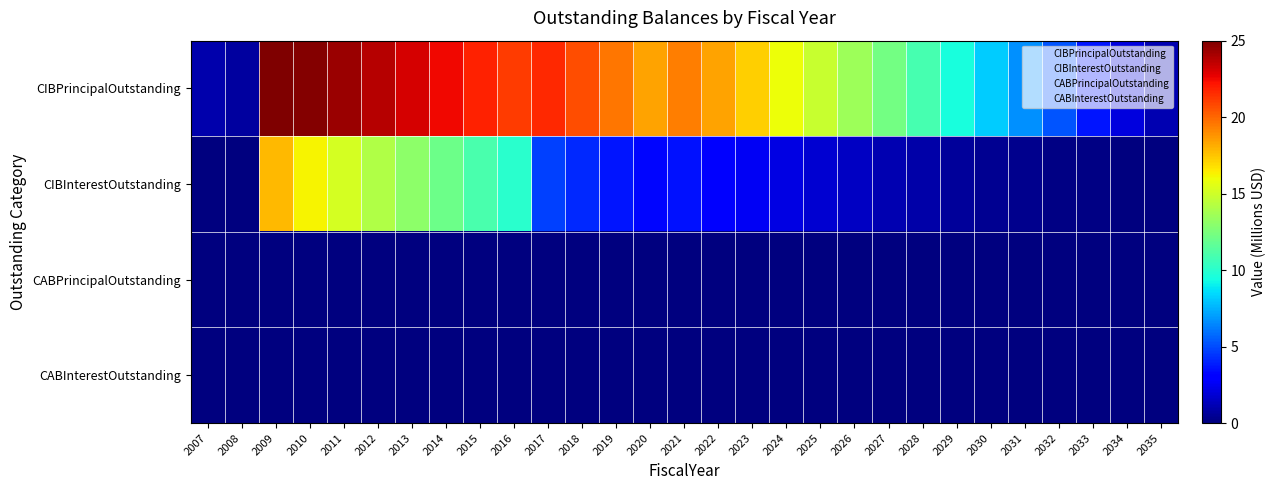

Reading right to left, extract all data points from this chart.

CIBPrincipalOutstanding: 2035=1.1	2034=2.1	2033=3.7	2032=5.2	2031=6.7	2030=8.1	2029=9.5	2028=10.9	2027=12.2	2026=13.5	2025=14.8	2024=16.0	2023=17.2	2022=18.4	2021=19.4	2020=18.4	2019=19.6	2018=20.6	2017=21.7	2016=21.1	2015=21.8	2014=22.5	2013=23.1	2012=23.8	2011=24.3	2010=24.9	2009=25.0	2008=0.7	2007=1.0
CIBInterestOutstanding: 2035=0.0	2034=0.0	2033=0.1	2032=0.2	2031=0.3	2030=0.5	2029=0.6	2028=0.9	2027=1.2	2026=1.5	2025=1.8	2024=2.2	2023=2.6	2022=3.0	2021=3.6	2020=3.2	2019=3.7	2018=4.2	2017=4.7	2016=10.0	2015=11.0	2014=12.0	2013=13.1	2012=14.1	2011=15.2	2010=16.3	2009=17.8	2008=0.0	2007=0.0
CABPrincipalOutstanding: 2035=0.0	2034=0.0	2033=0.0	2032=0.0	2031=0.0	2030=0.0	2029=0.0	2028=0.0	2027=0.0	2026=0.0	2025=0.0	2024=0.0	2023=0.0	2022=0.0	2021=0.0	2020=0.0	2019=0.0	2018=0.0	2017=0.0	2016=0.0	2015=0.0	2014=0.0	2013=0.0	2012=0.0	2011=0.0	2010=0.0	2009=0.0	2008=0.0	2007=0.0
CABInterestOutstanding: 2035=0.0	2034=0.0	2033=0.0	2032=0.0	2031=0.0	2030=0.0	2029=0.0	2028=0.0	2027=0.0	2026=0.0	2025=0.0	2024=0.0	2023=0.0	2022=0.0	2021=0.0	2020=0.0	2019=0.0	2018=0.0	2017=0.0	2016=0.0	2015=0.0	2014=0.0	2013=0.0	2012=0.0	2011=0.0	2010=0.0	2009=0.0	2008=0.0	2007=0.0